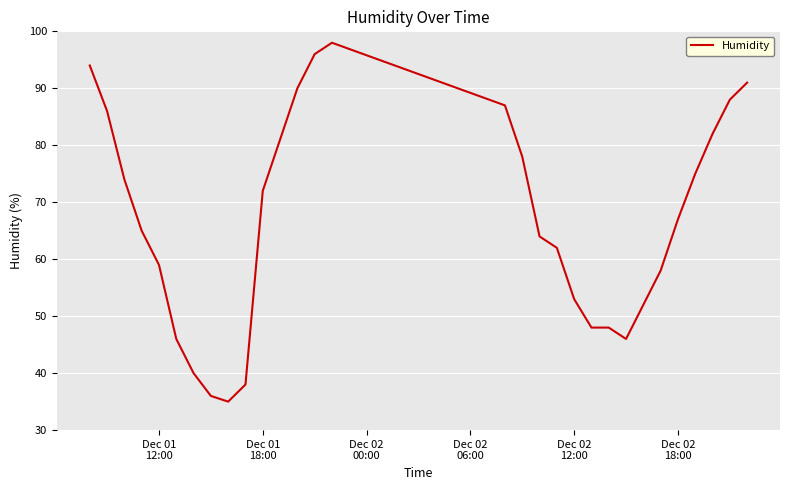

What is the greatest value displayed?

98